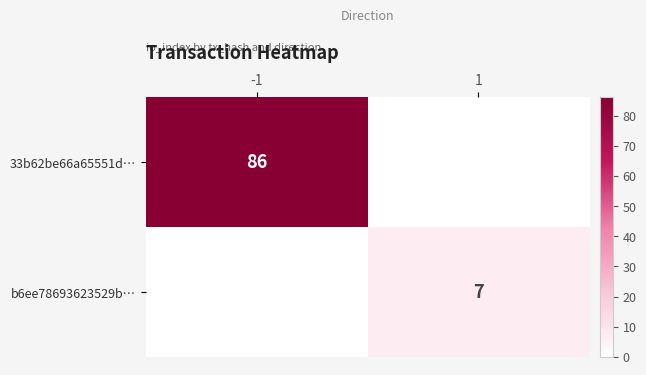

The b6ee78693623529b… series shows 3 at 1. True or false?

False